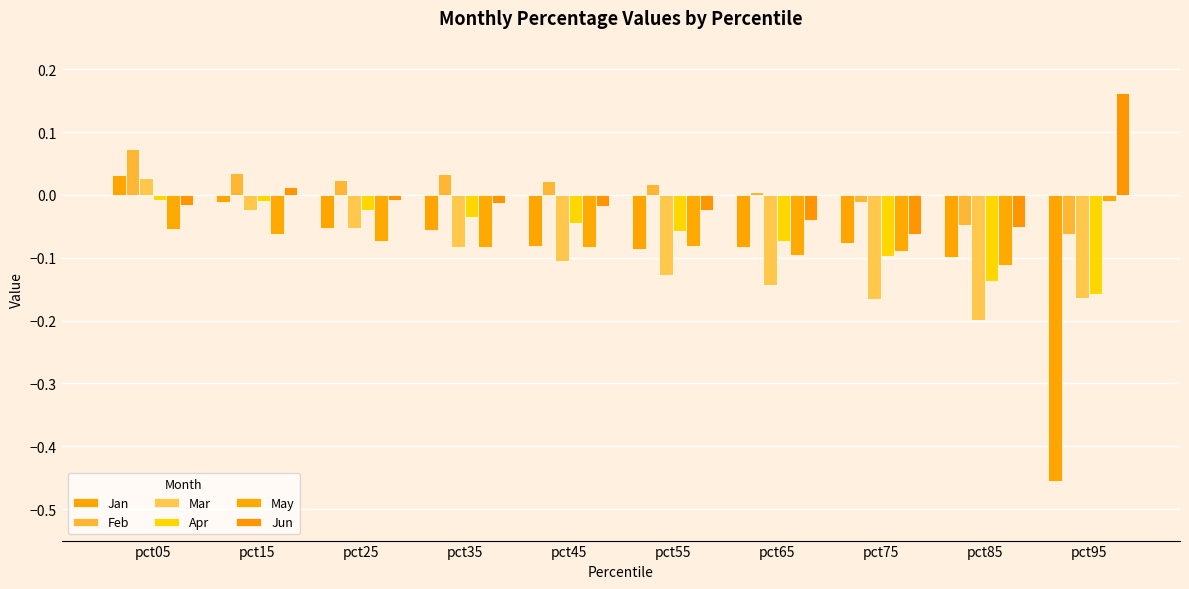

Between pct15 and pct35, which series saw the biggest shift?

Mar